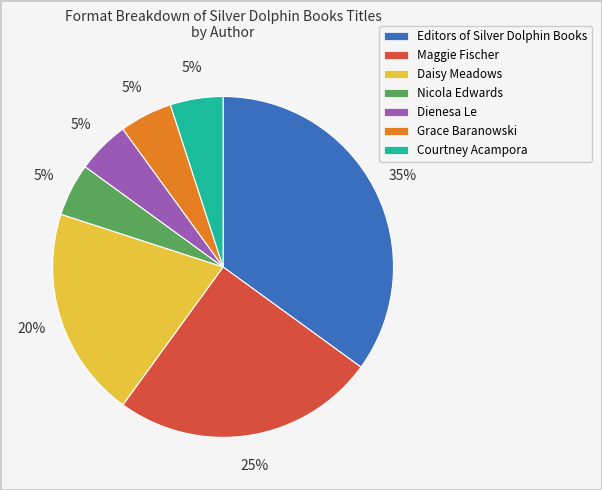

Which slice is the largest?

Editors of Silver Dolphin Books